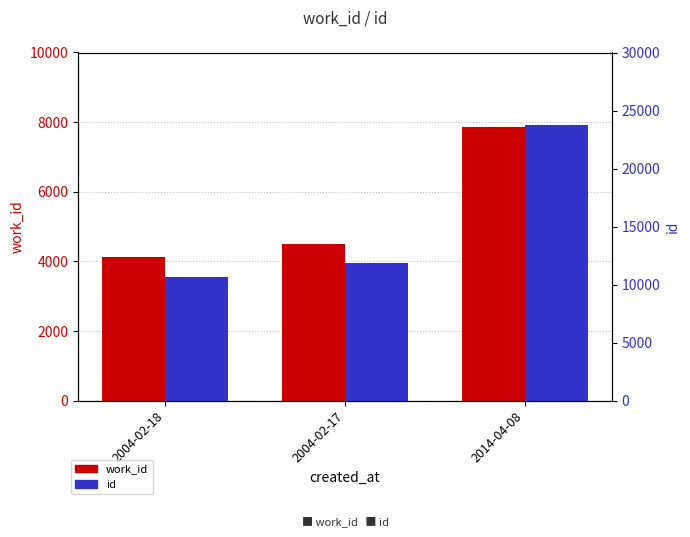

Reading left to right, what are all the values shown in this chart?

work_id: 4138	4503	7863
id: 10636	11832	23770